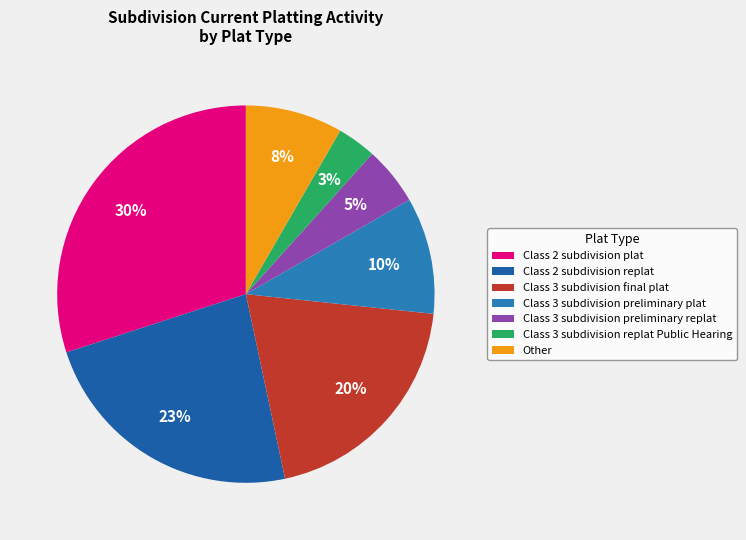

Which has a higher value, Other or Class 3 subdivision replat Public Hearing?

Other